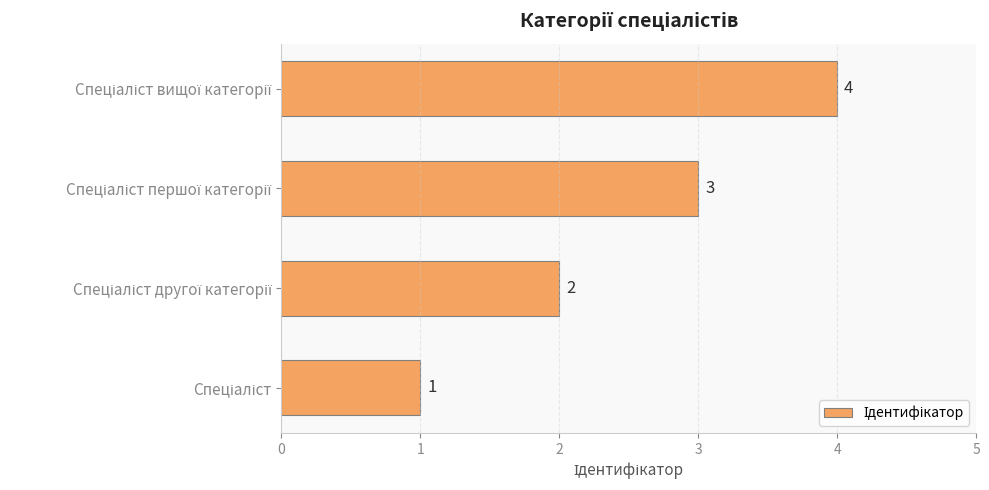

What is the difference between the maximum and minimum values?

3